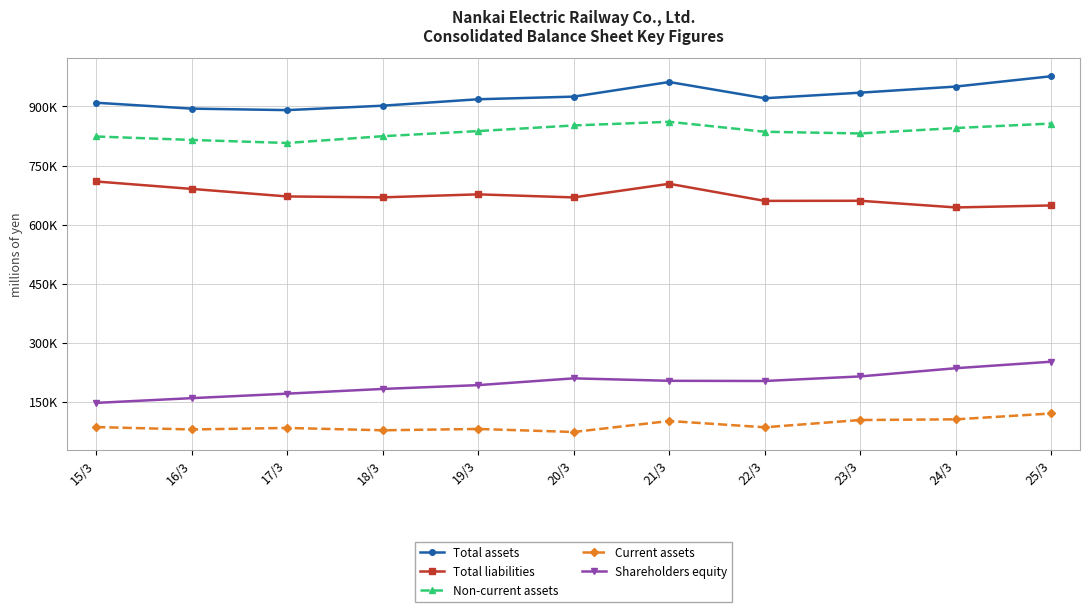

Reading right to left, list all the values displayed in this chart.

Total assets: 25/3=976877	24/3=950650	23/3=935113	22/3=920976	21/3=962229	20/3=925058	19/3=918385	18/3=902045	17/3=890798	16/3=894621	15/3=909547
Total liabilities: 25/3=648652	24/3=643548	23/3=660526	22/3=660260	21/3=703660	20/3=669054	19/3=676823	18/3=669210	17/3=671509	16/3=690681	15/3=709556
Non-current assets: 25/3=856677	24/3=845296	23/3=831497	22/3=835829	21/3=861161	20/3=851836	19/3=837528	18/3=824518	17/3=807327	16/3=815045	15/3=823819
Current assets: 25/3=120200	24/3=105354	23/3=103616	22/3=85147	21/3=101068	20/3=73221	19/3=80856	18/3=77527	17/3=83470	16/3=79575	15/3=85728
Shareholders equity: 25/3=251770	24/3=235205	23/3=214348	22/3=202717	21/3=203198	20/3=209440	19/3=192230	18/3=182535	17/3=170527	16/3=159125	15/3=147090